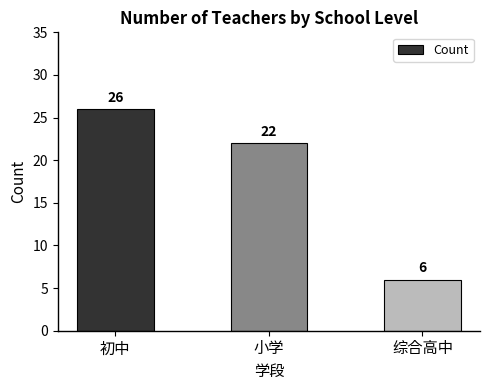

Approximately how many times larger is the value at 综合高中 compared to 小学?

0.3